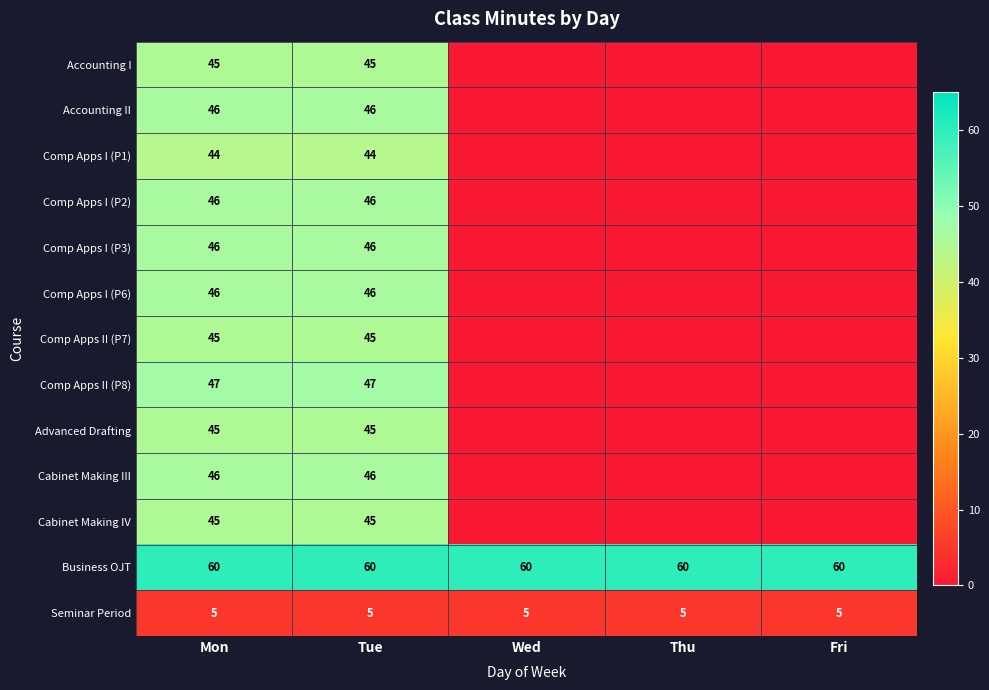

At Thu, list the series in order from largest to smallest.

Business OJT, Seminar Period, Accounting I, Accounting II, Comp Apps I (P1), Comp Apps I (P2), Comp Apps I (P3), Comp Apps I (P6), Comp Apps II (P7), Comp Apps II (P8), Advanced Drafting, Cabinet Making III, Cabinet Making IV